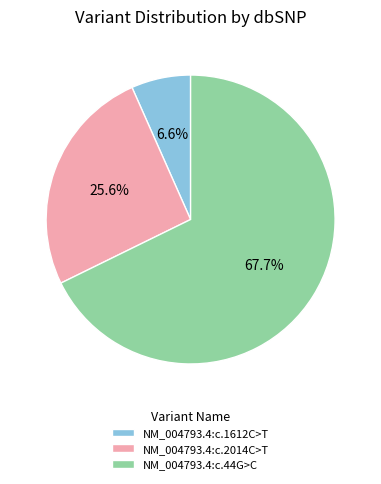

True or false: NM_004793.4:c.44G>C accounts for 68% of the total.

True